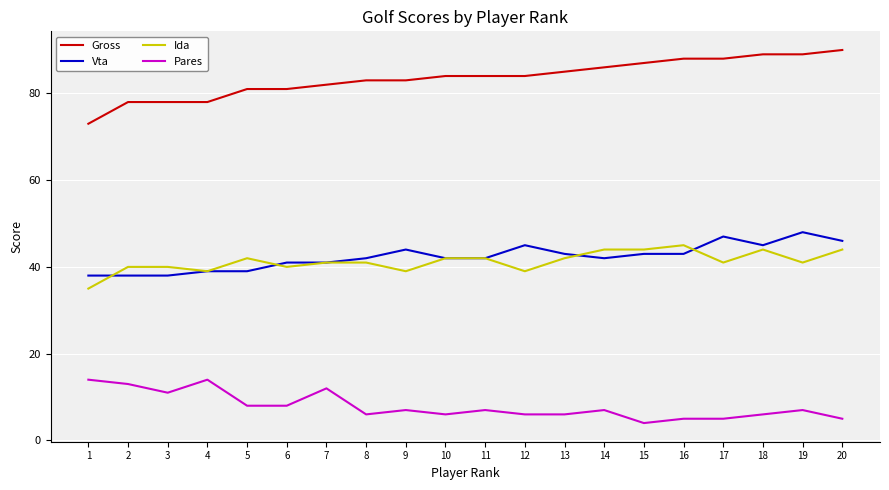

Is it true that Ida equals 74 at 15?

False